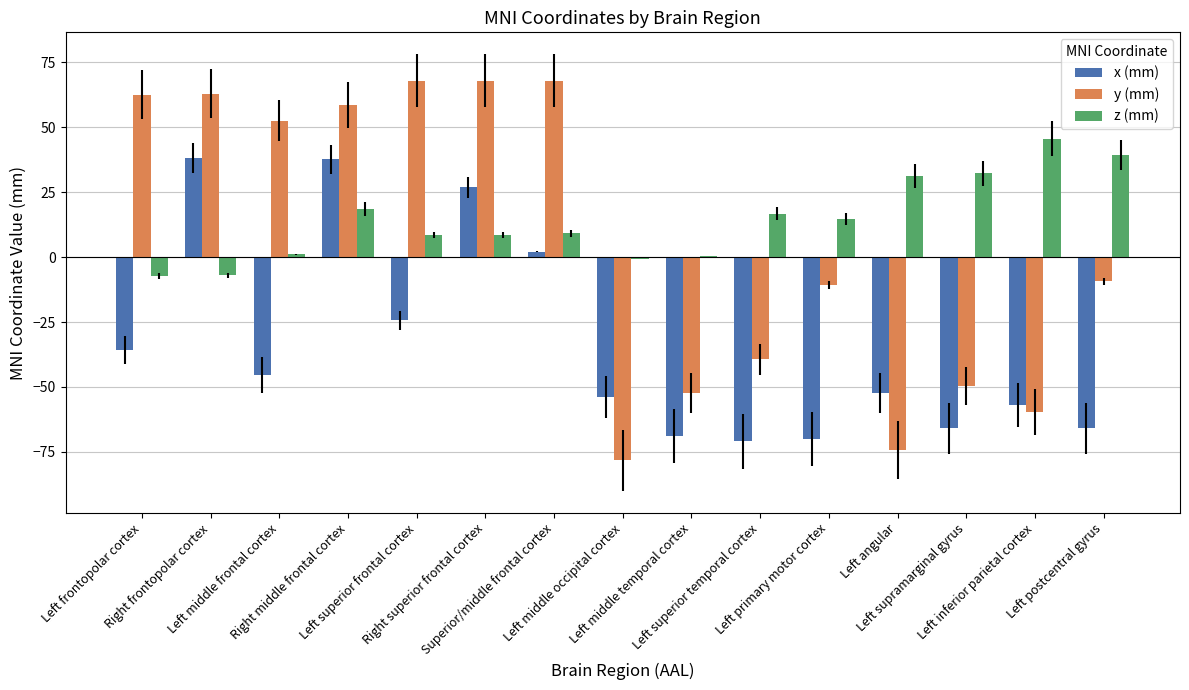

How many groups of bars are there?

15